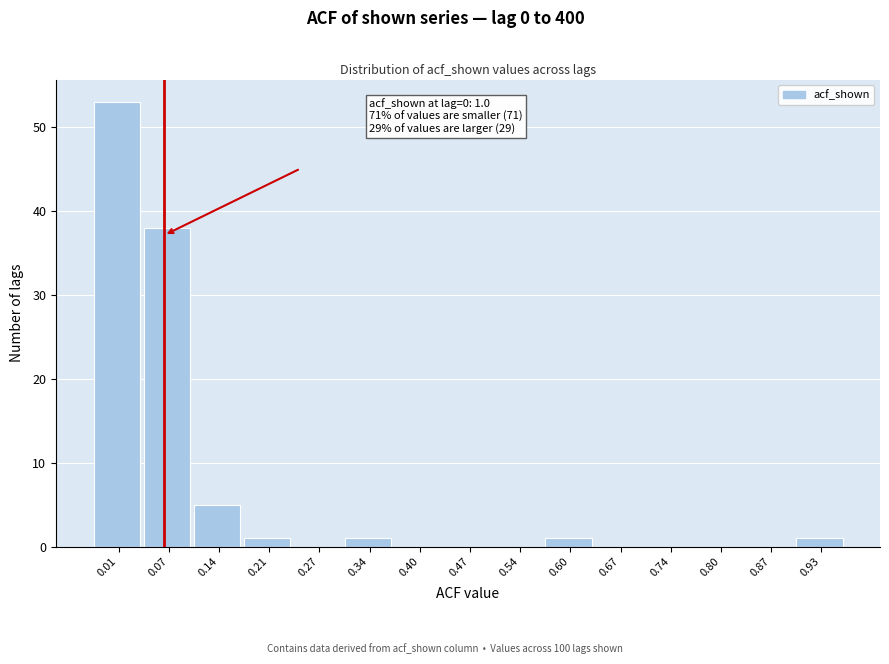

Reading left to right, transcribe all the data shown in this chart.

0.01=53	0.07=38	0.14=5	0.21=1	0.27=0	0.34=1	0.40=0	0.47=0	0.54=0	0.60=1	0.67=0	0.74=0	0.80=0	0.87=0	0.93=1